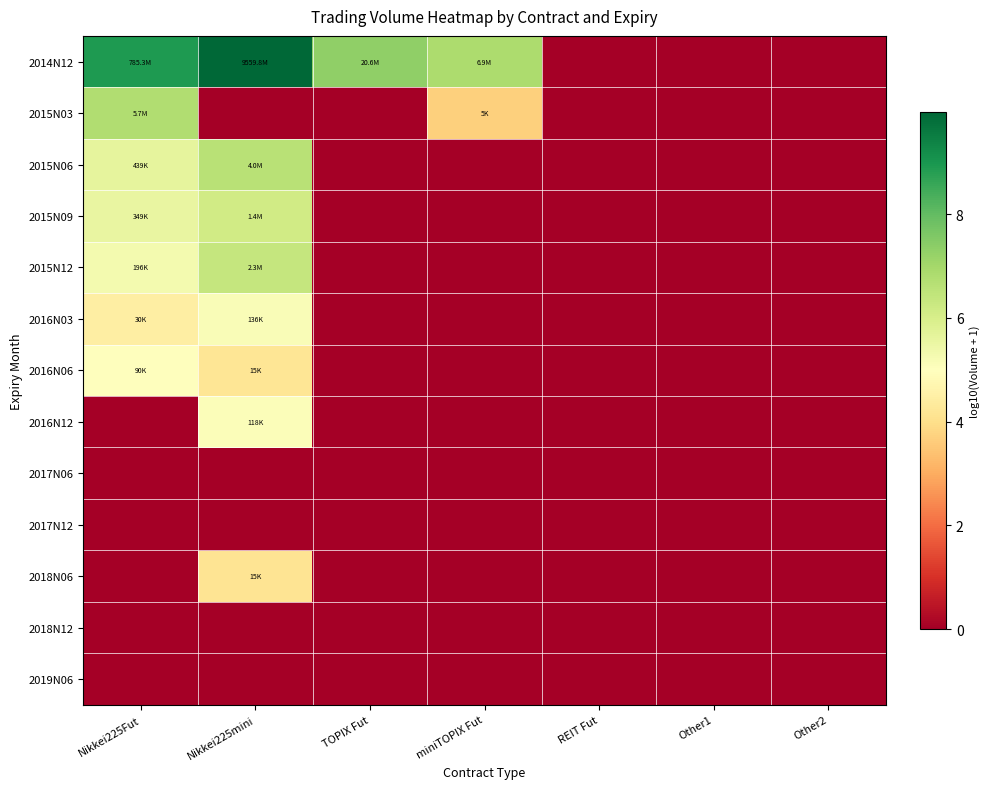

What is the spread (max minus min) of values at Nikkei225Fut?

8.9